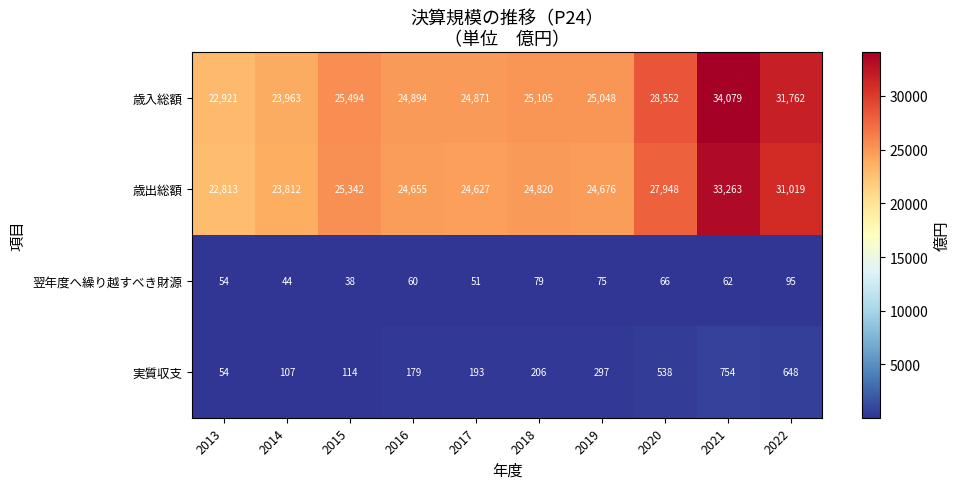

At which category is the sum across all series the highest?

2021